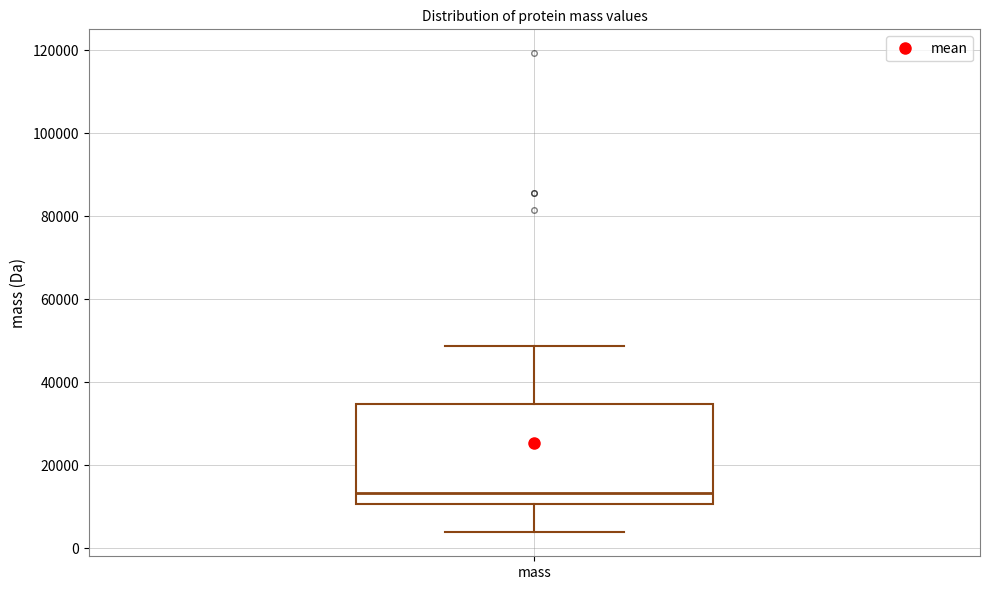

Where does the upper whisker of the box for mass end on the y-axis? The values are not printed on the chart, so give them approximately, as read against the axis.

48000